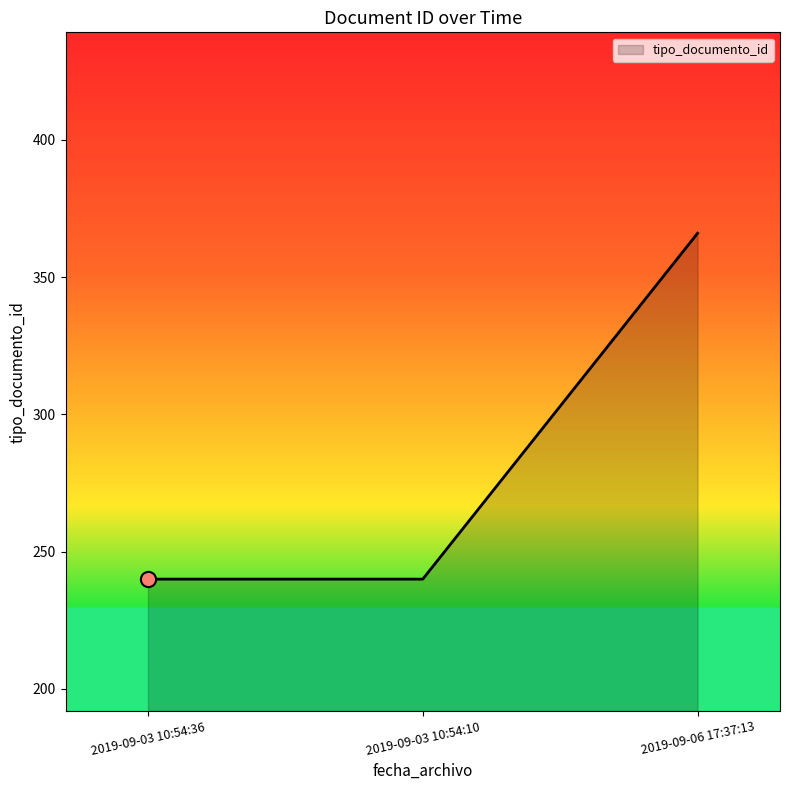

Between 2019-09-03 10:54:36 and 2019-09-06 17:37:13, which is larger?

2019-09-06 17:37:13